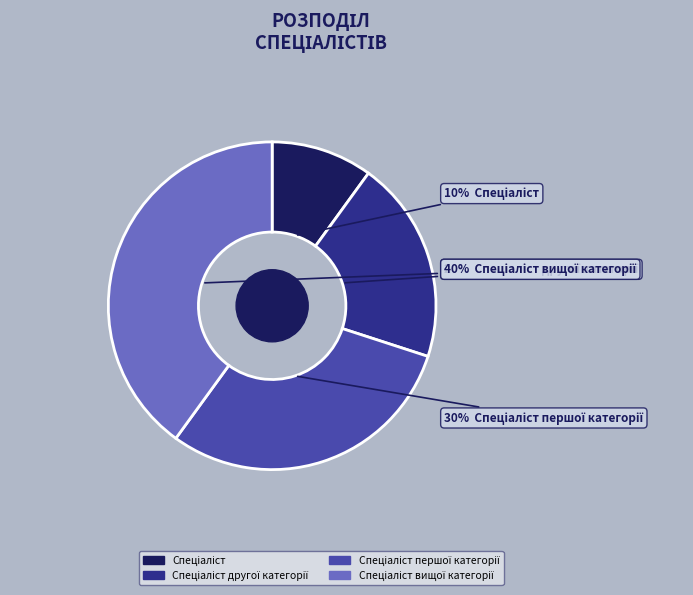

To the nearest percent, what is the difference between the largest and smallest slice percentages?

30%